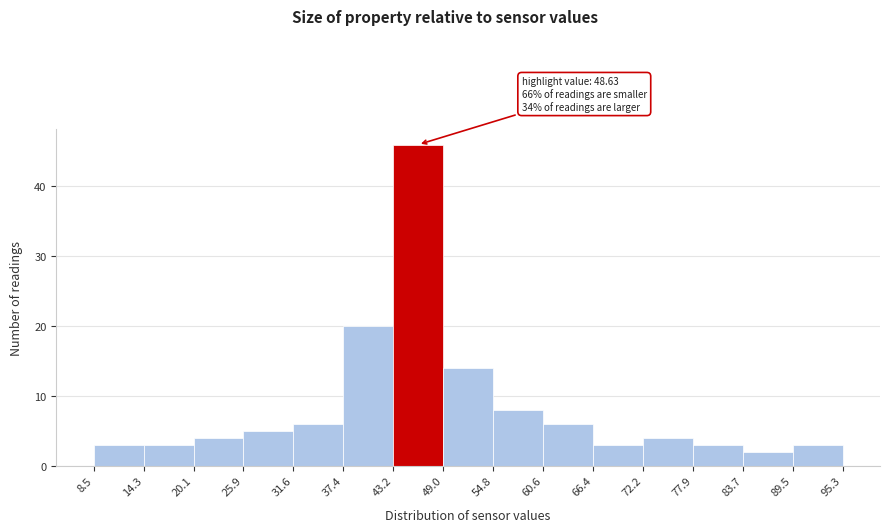

Over which range of the x-axis is the bar tallest?

43.2 to 49.0